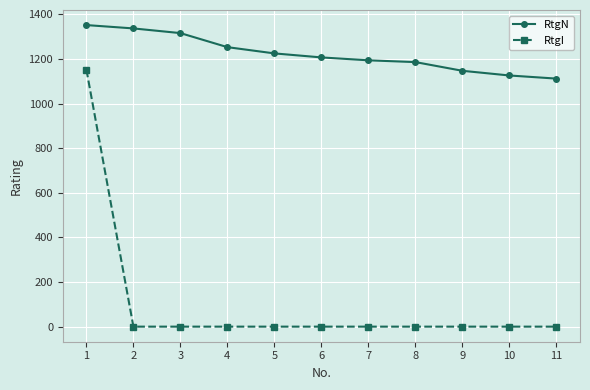

At 10, list the series in order from largest to smallest.

RtgN, RtgI